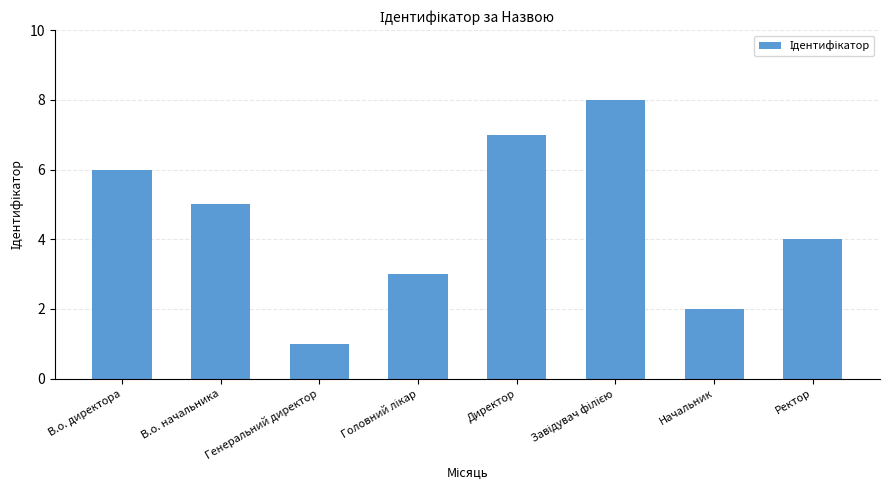

Is it true that the value at Директор is 7?

True